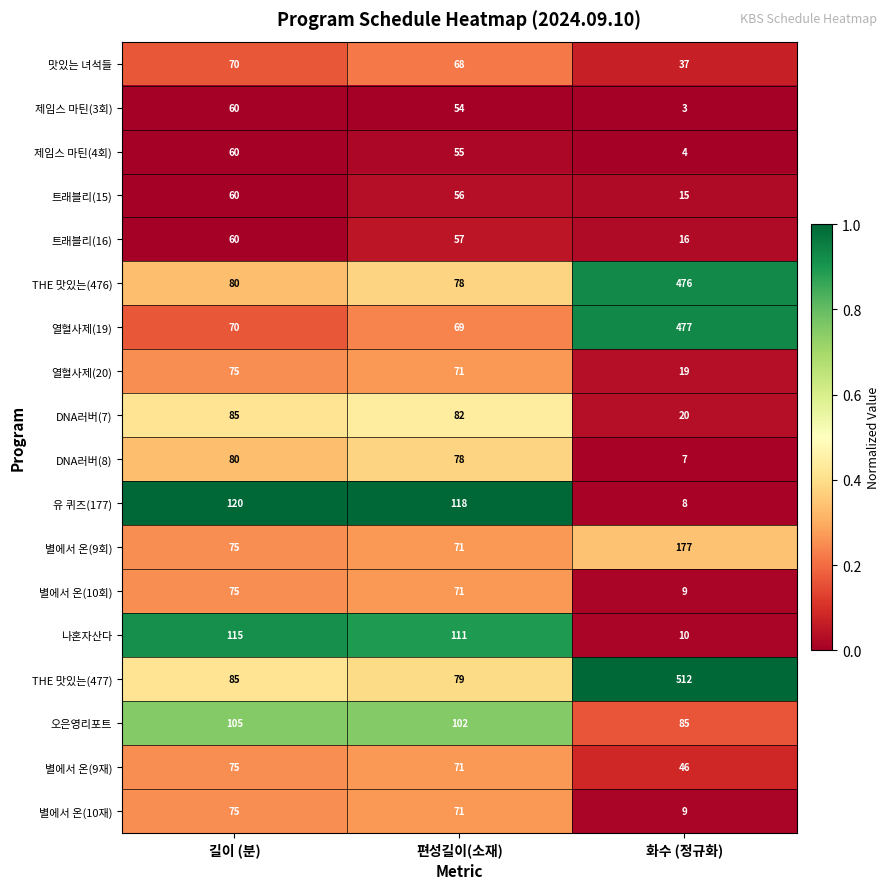

What is the minimum value for 별에서 온(9재)?

46